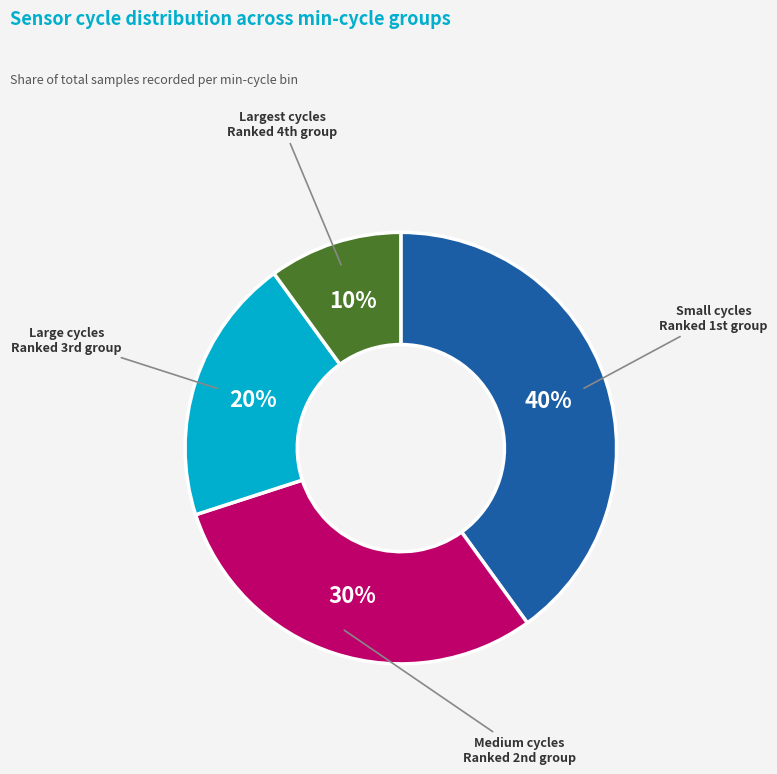

Count the number of slices in the pie.

4